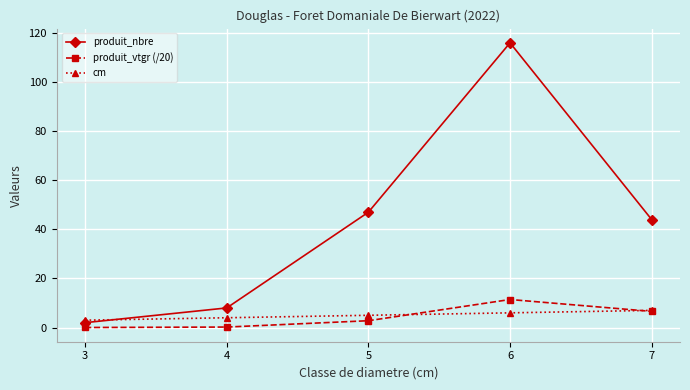

What is the difference between the maximum and minimum values in the cm series?

4.0